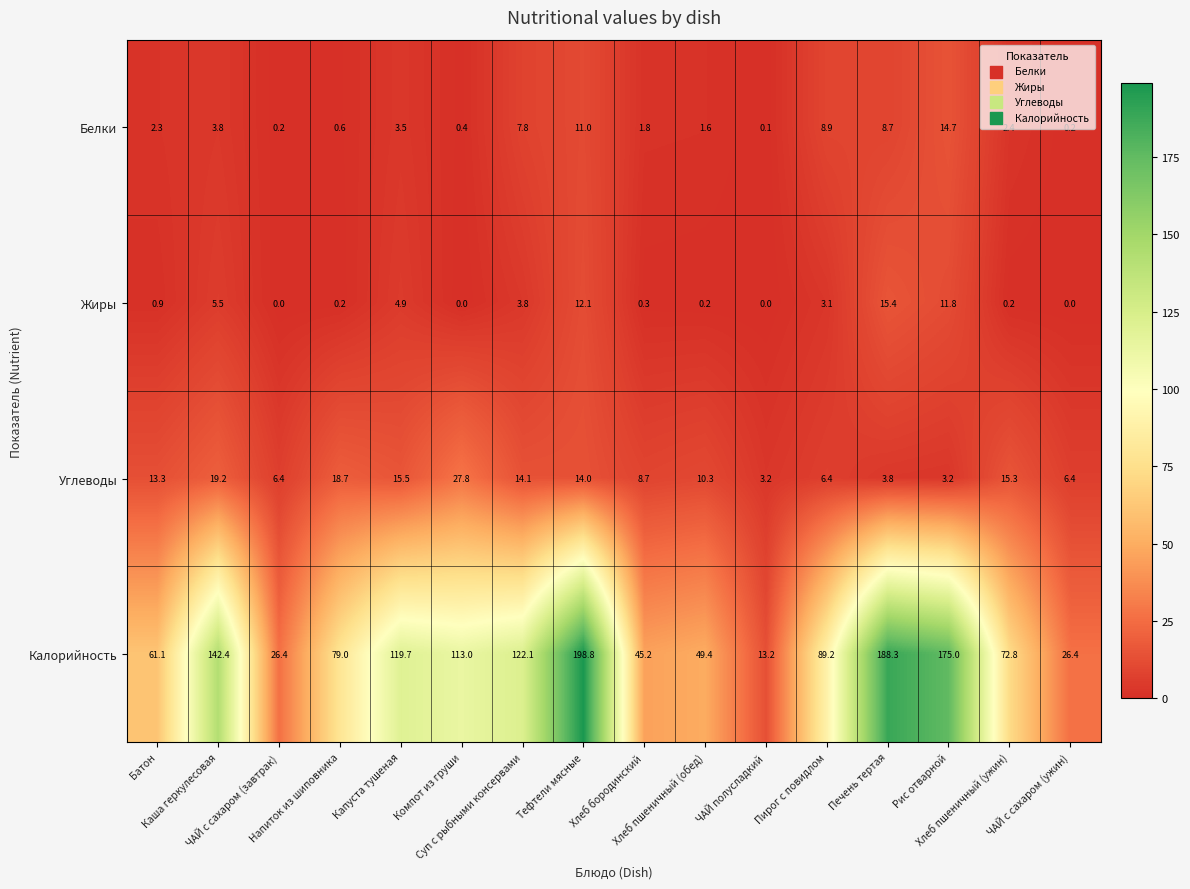

What is the difference between the maximum and minimum values in the Белки series?

14.6